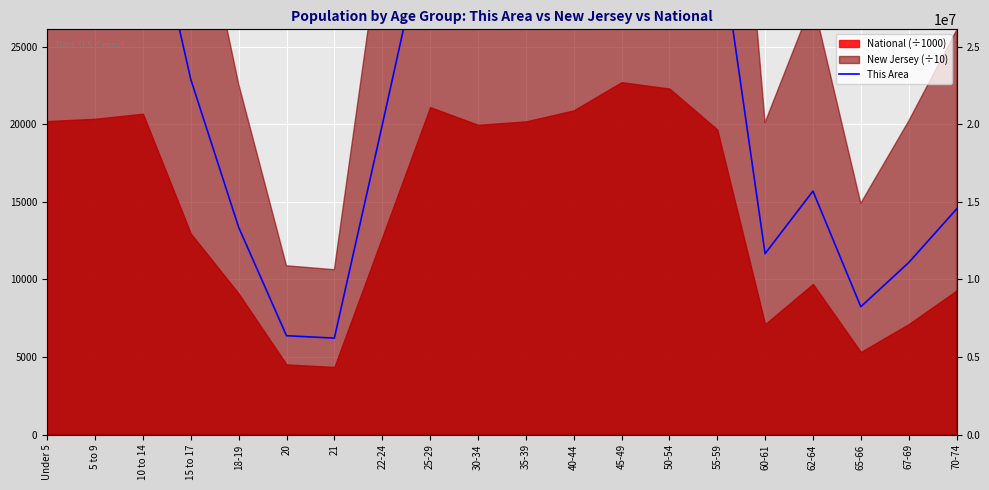

What is the difference between the maximum and second lowest values?

36469